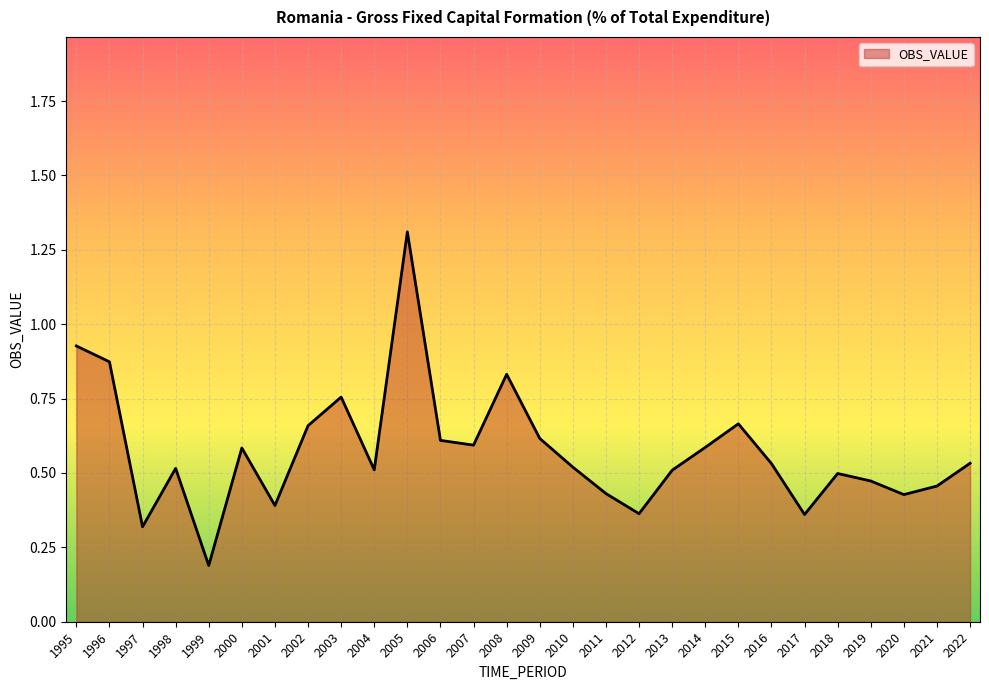

At which category does the data reach its first local valley?

1997